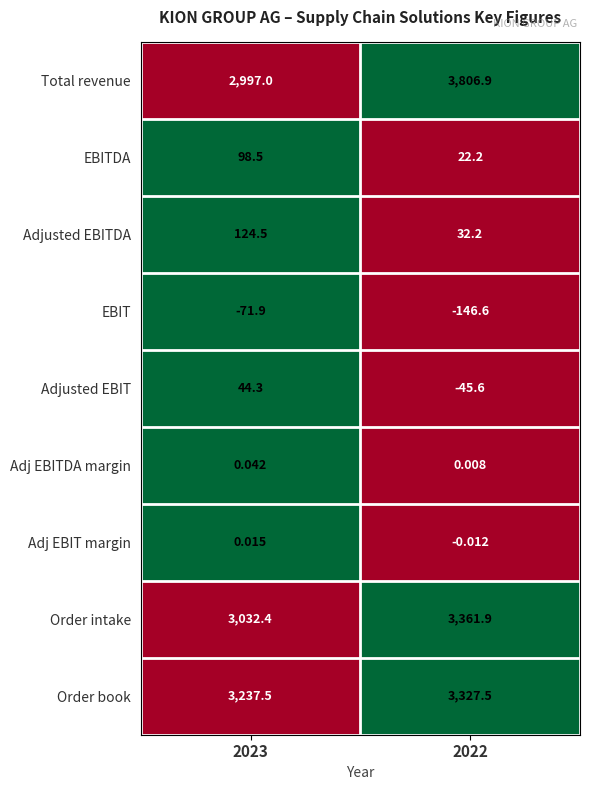

Which series has the largest range (max minus min)?

Total revenue